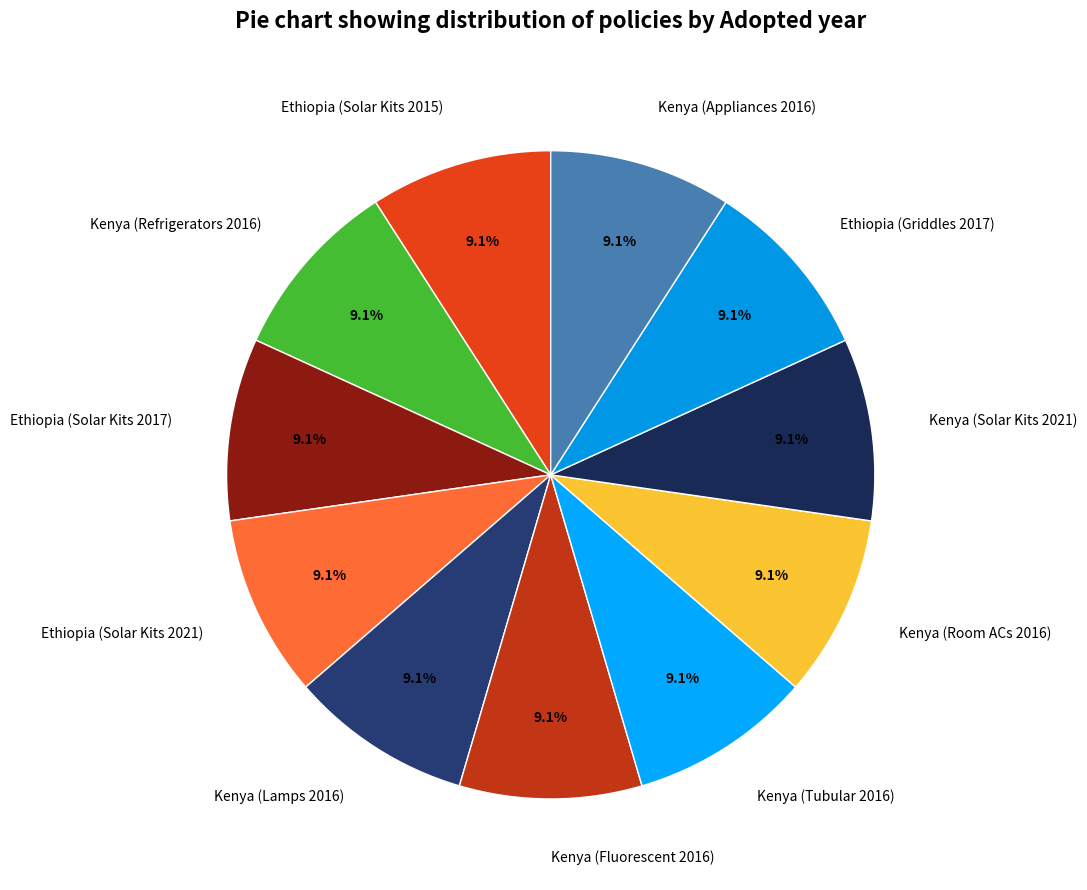

To the nearest percent, what portion does Kenya (Fluorescent 2016) represent?

9%